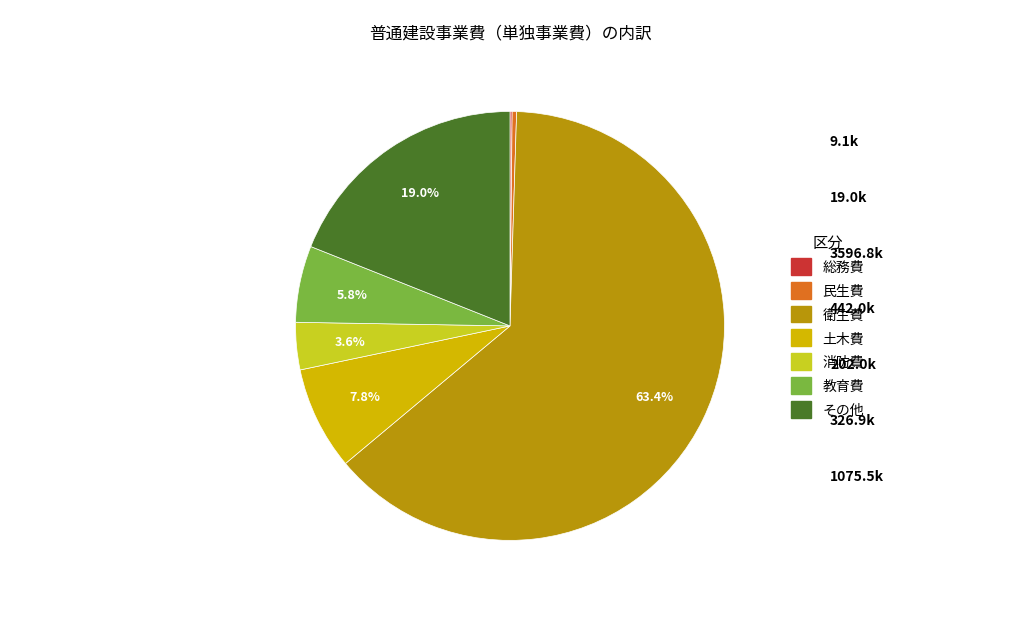

Does any single category account for the majority?

Yes